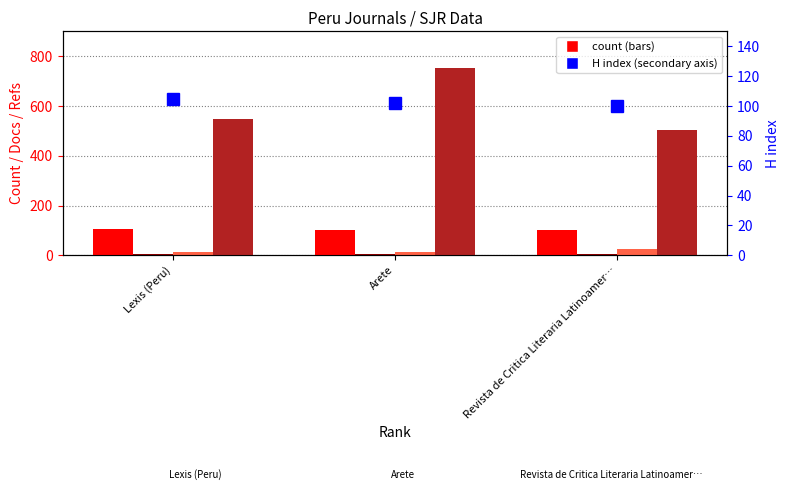

What is the sum of the H index values at Revista de Critica Literaria Latinoamer… and Lexis (Peru)?

205